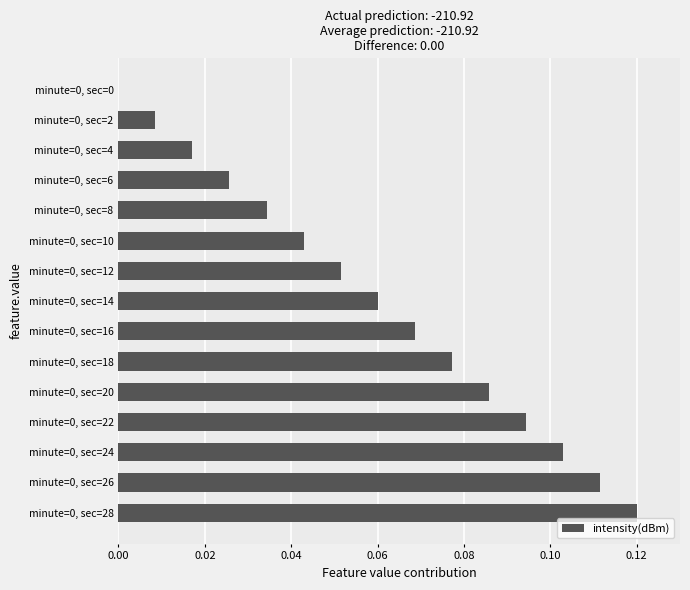

How many data points are above 0?

14